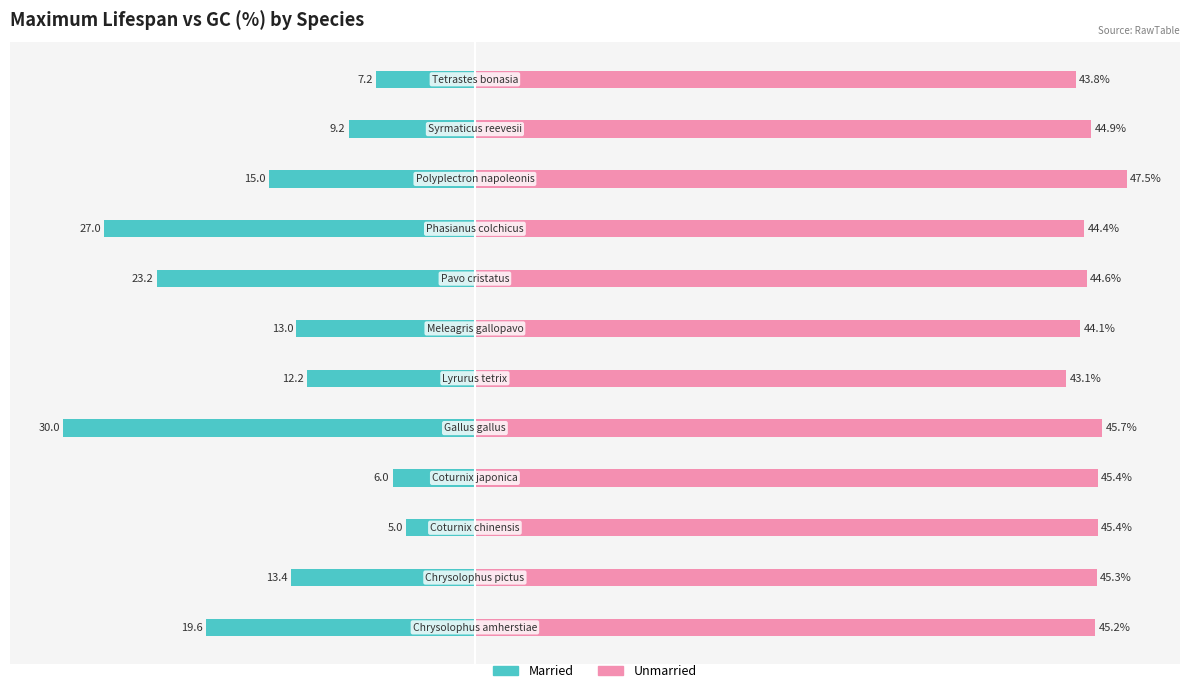

How many bars are there in total?

24